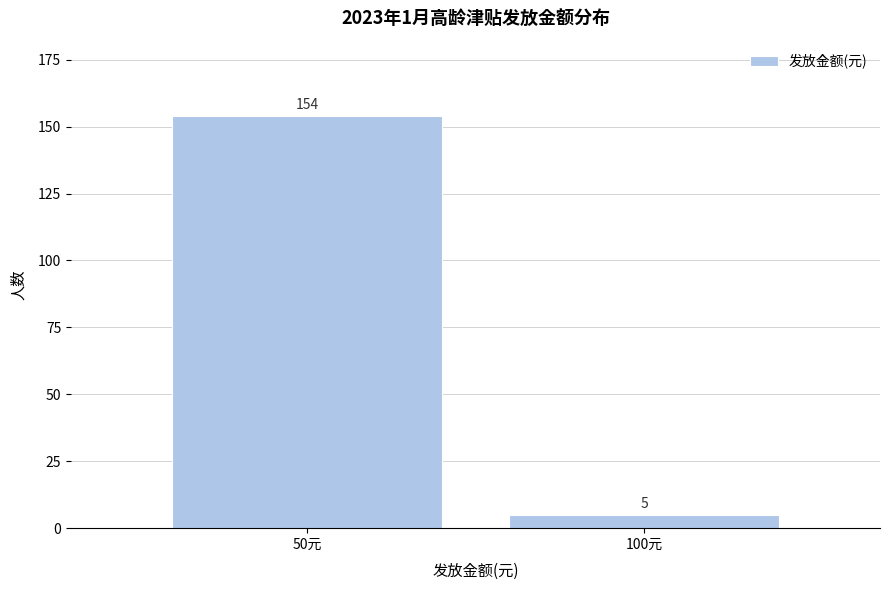

Reading left to right, what are all the values shown in this chart?

50元=154	100元=5